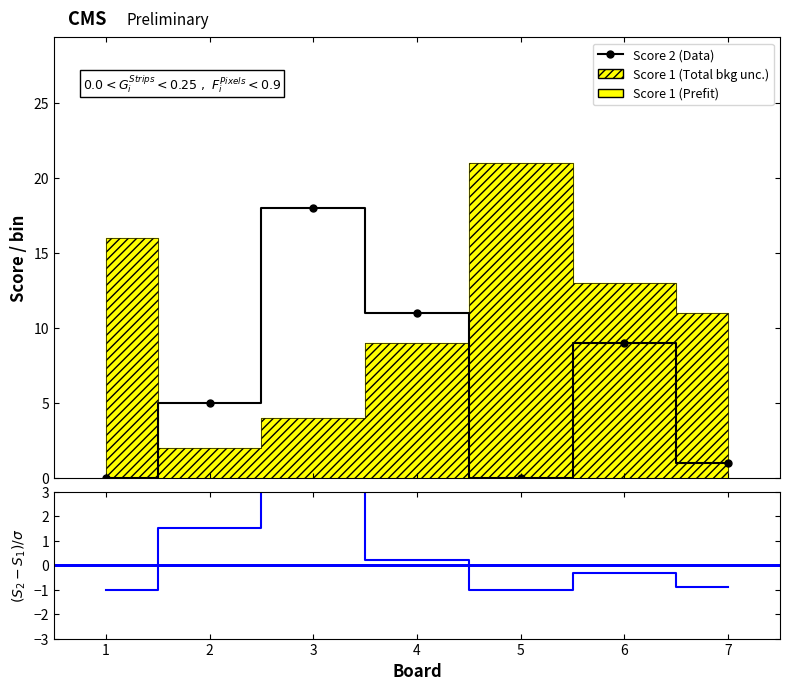

How many lines are shown in the chart?

2